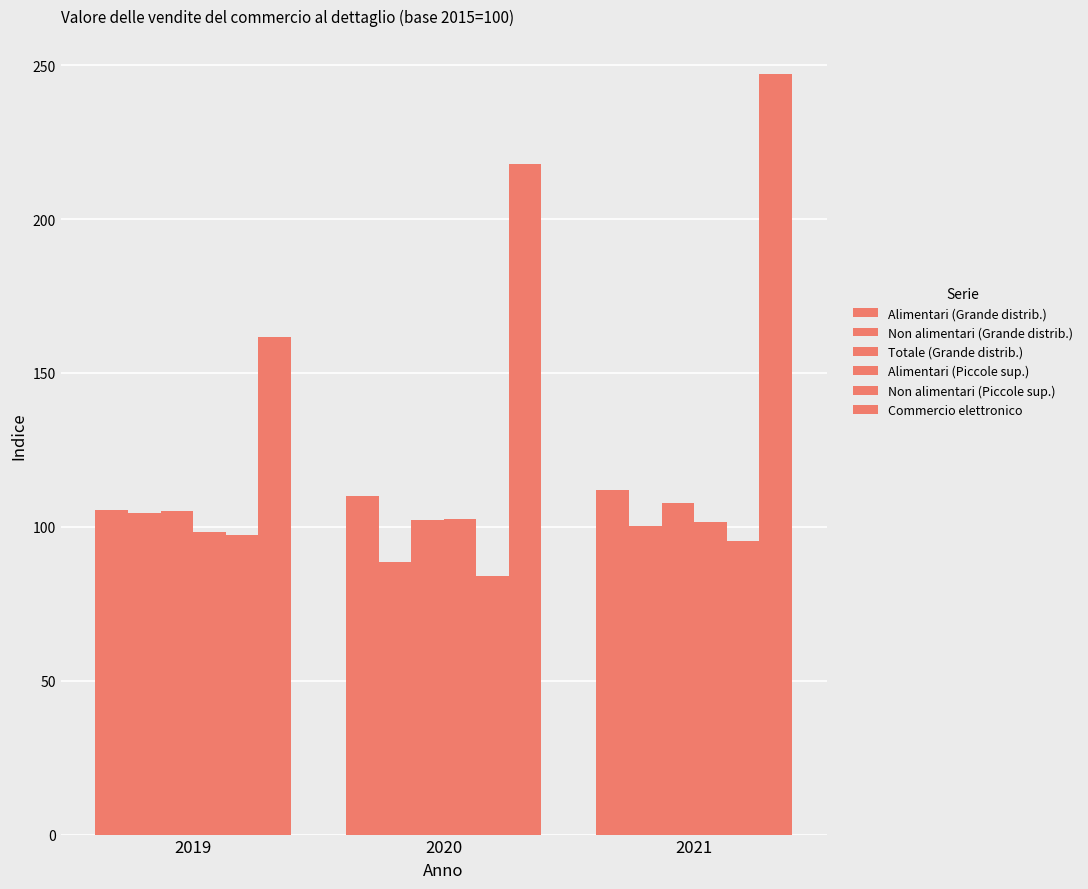

Which series has the largest range (max minus min)?

Commercio elettronico